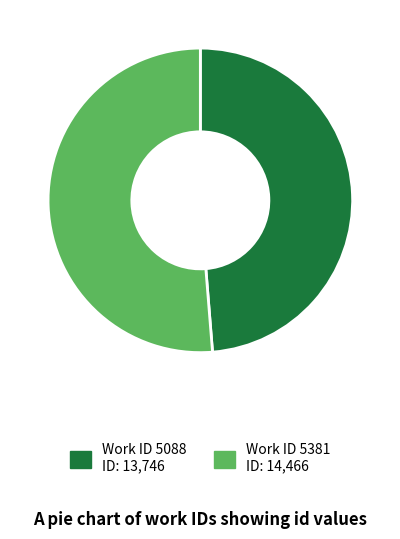

Is there a majority slice in this chart?

Yes